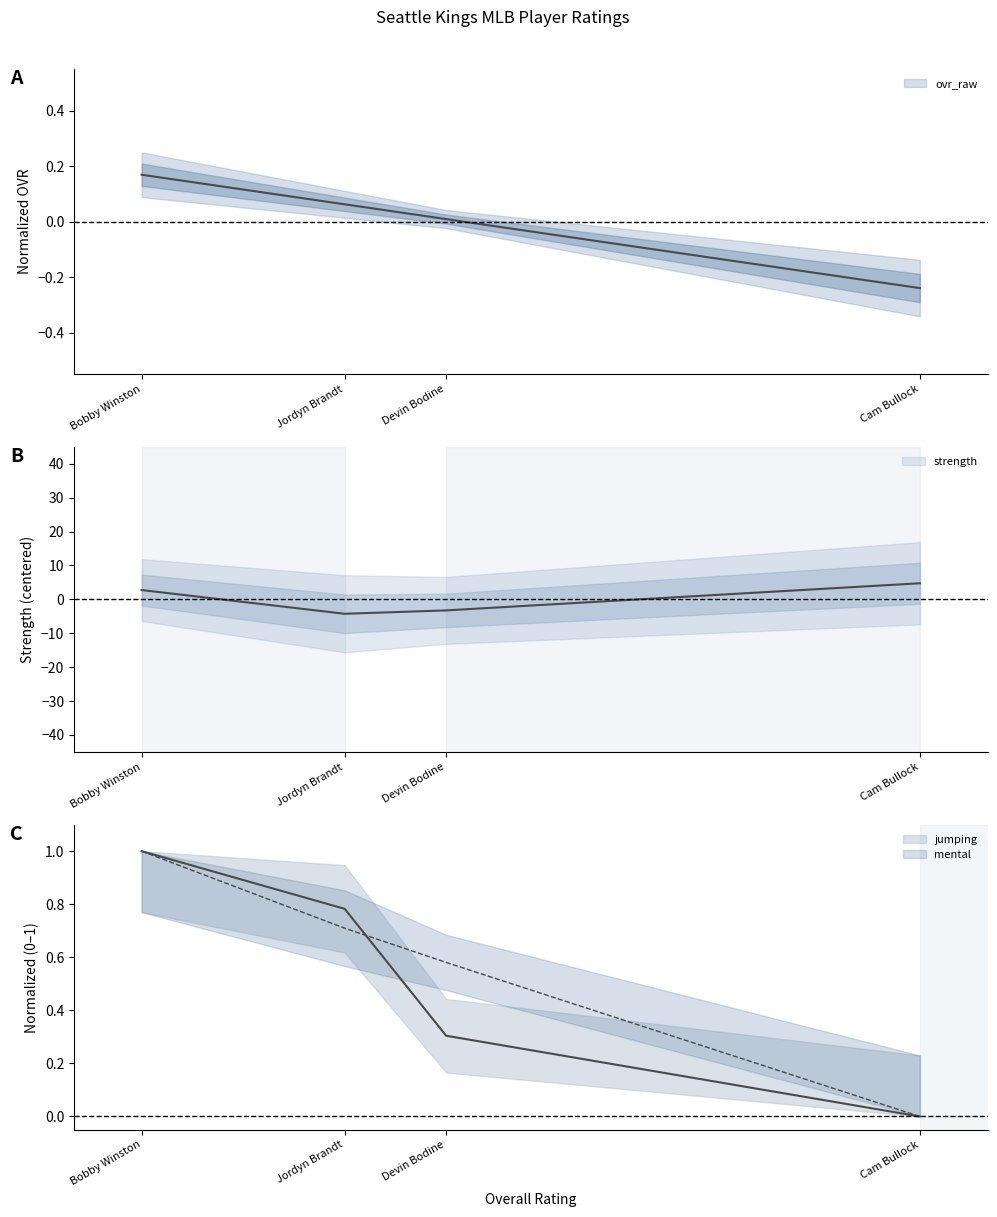

Which series has the largest range (max minus min)?

strength